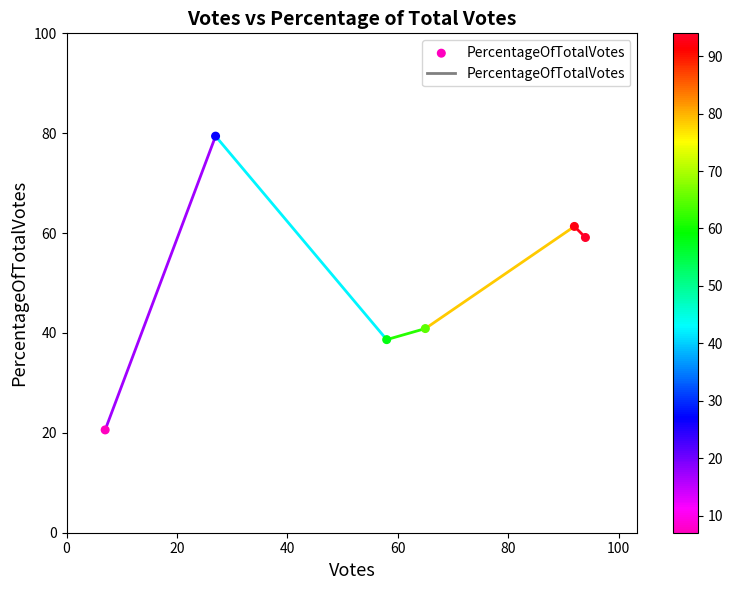

What is the range of X values (max minus min)?

87.0